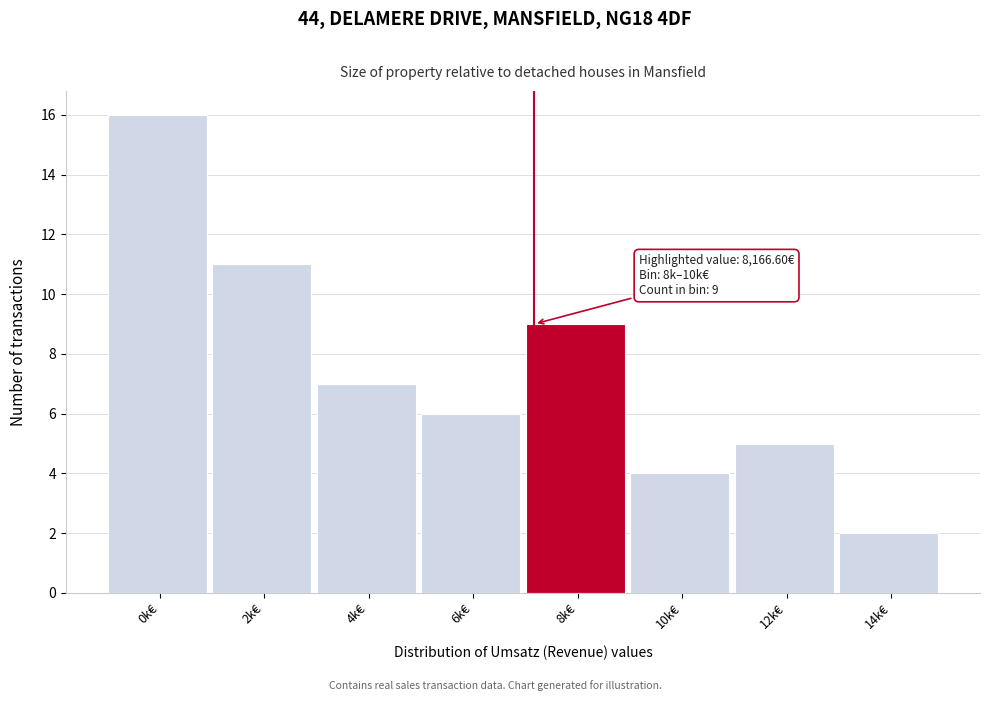

Reading left to right, transcribe all the data shown in this chart.

16	11	7	6	9	4	5	2